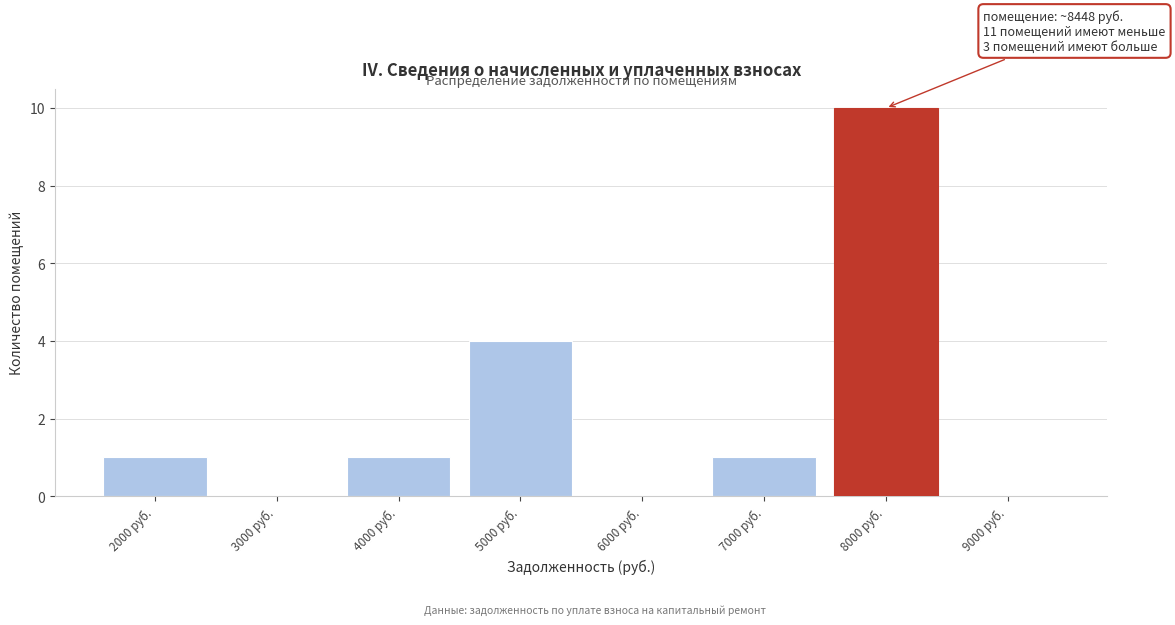

Reading right to left, transcribe all the data shown in this chart.

9000 руб.=0	8000 руб.=10	7000 руб.=1	6000 руб.=0	5000 руб.=4	4000 руб.=1	3000 руб.=0	2000 руб.=1